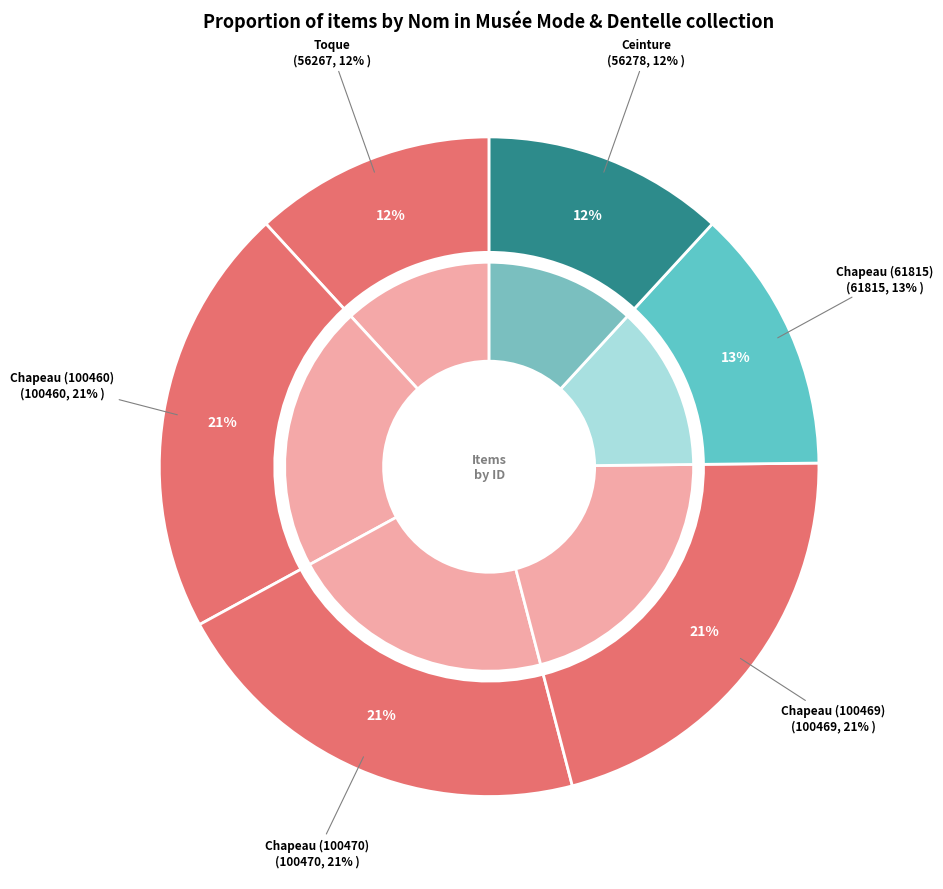

Which has a higher value, Chapeau or Toque?

Chapeau